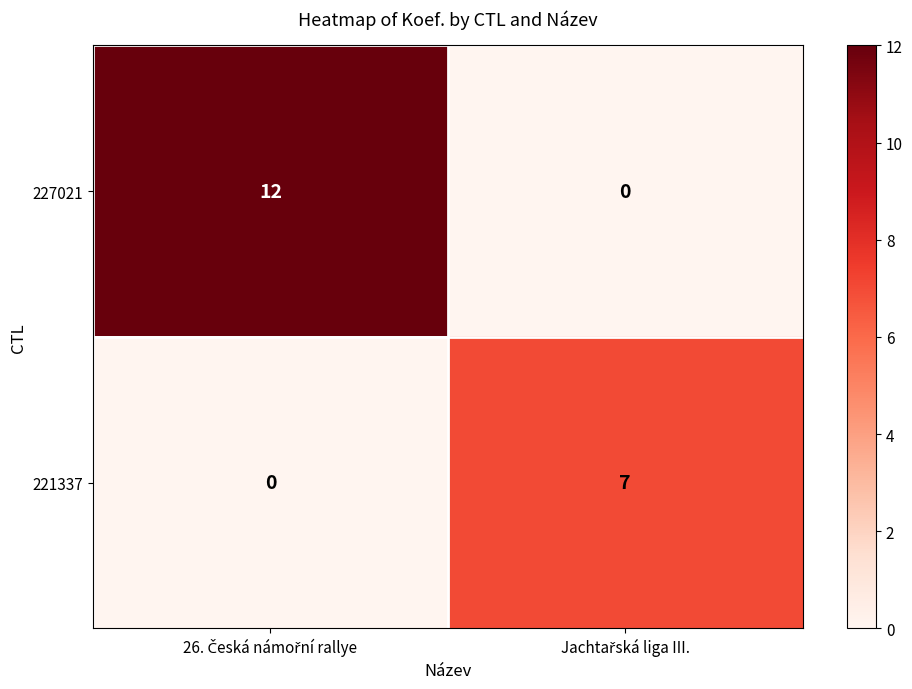

What is the sum of all 221337 values?

7